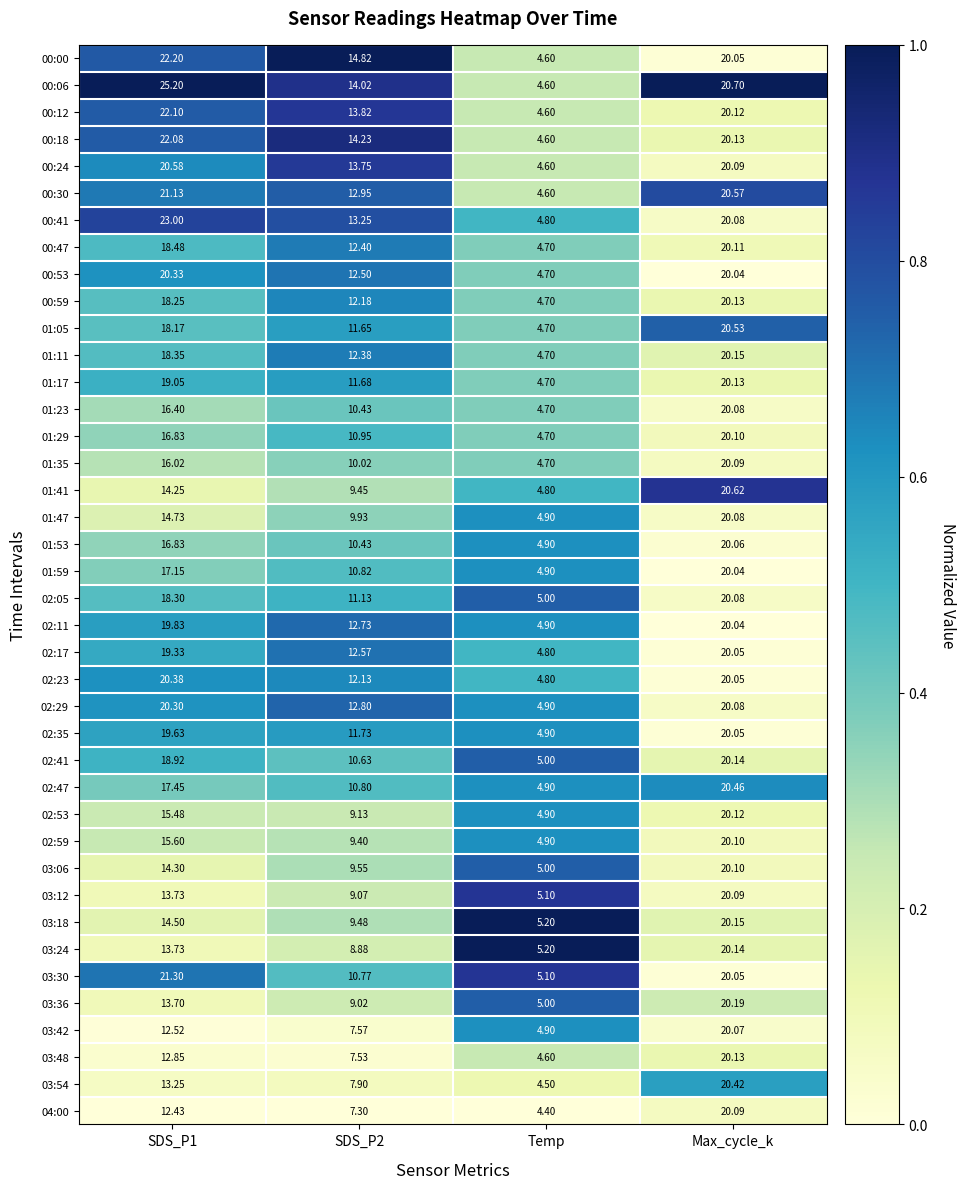

How many data points does each series have?

4